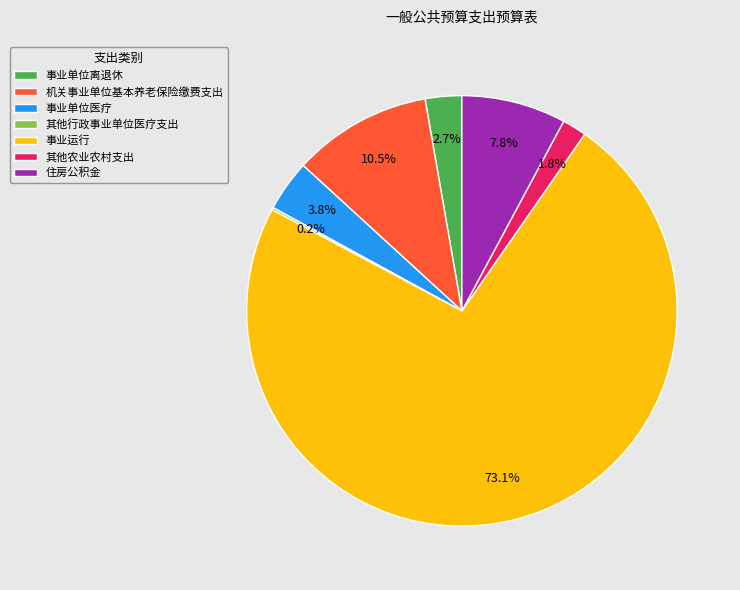

Which slice is the largest?

事业运行